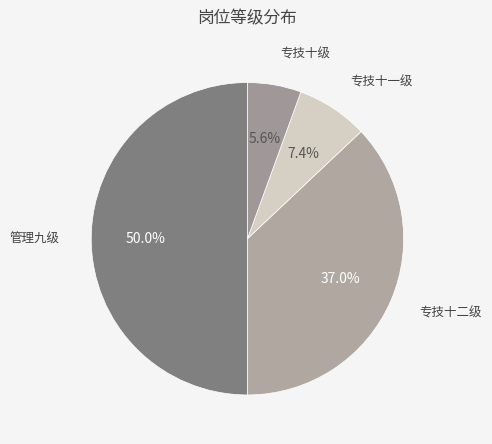

Is 专技十级 the majority of the pie?

No